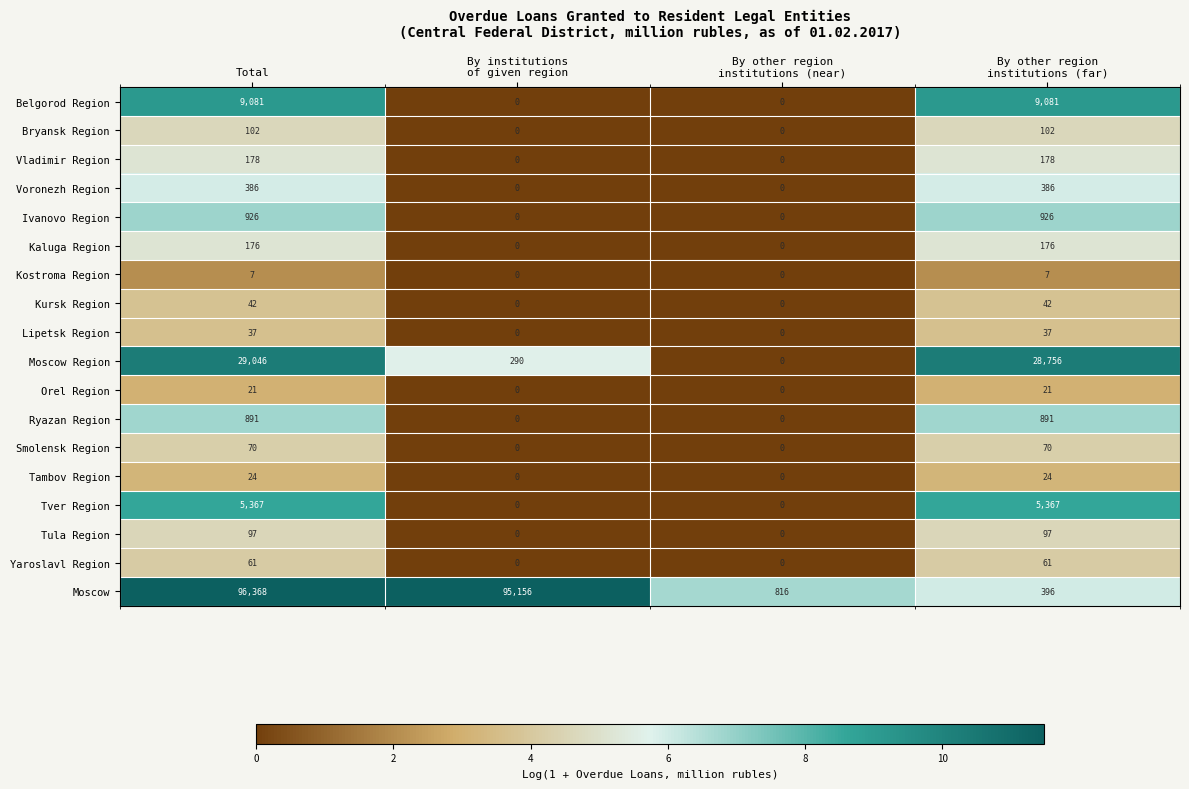

At how many categories does at least one series exceed 3153?

3